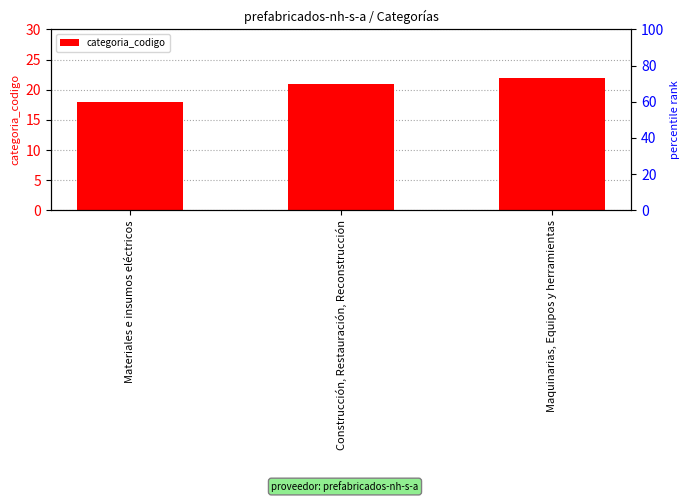

What is the minimum value shown in the chart?

18